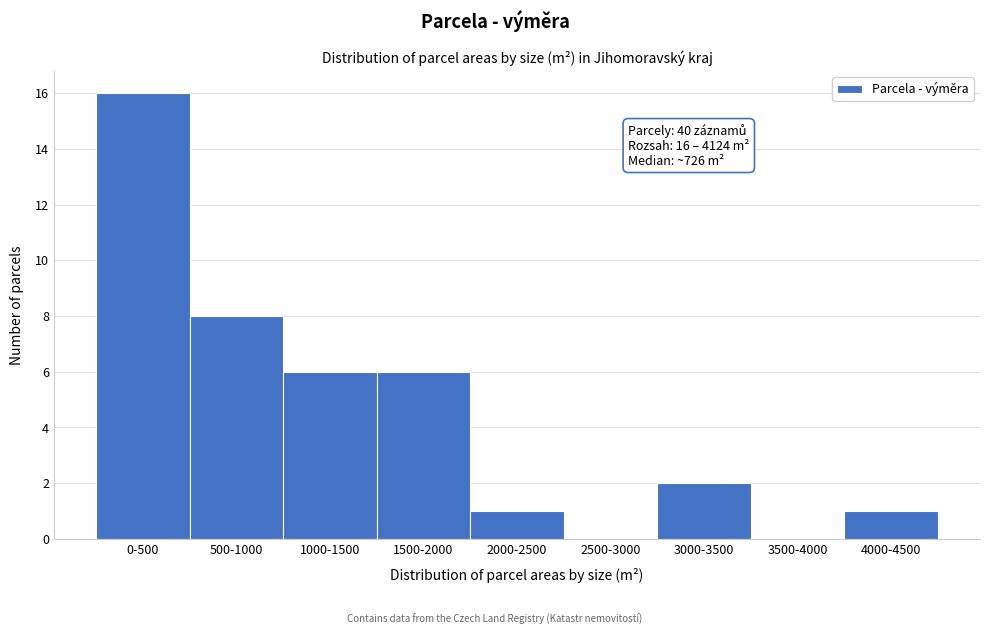

Reading left to right, list all the values displayed in this chart.

0-500=16	500-1000=8	1000-1500=6	1500-2000=6	2000-2500=1	2500-3000=0	3000-3500=2	3500-4000=0	4000-4500=1